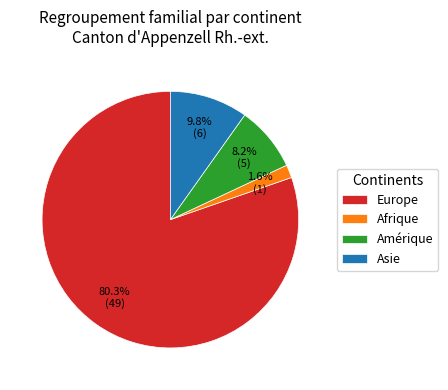

Does Europe account for over 50% of the chart?

Yes